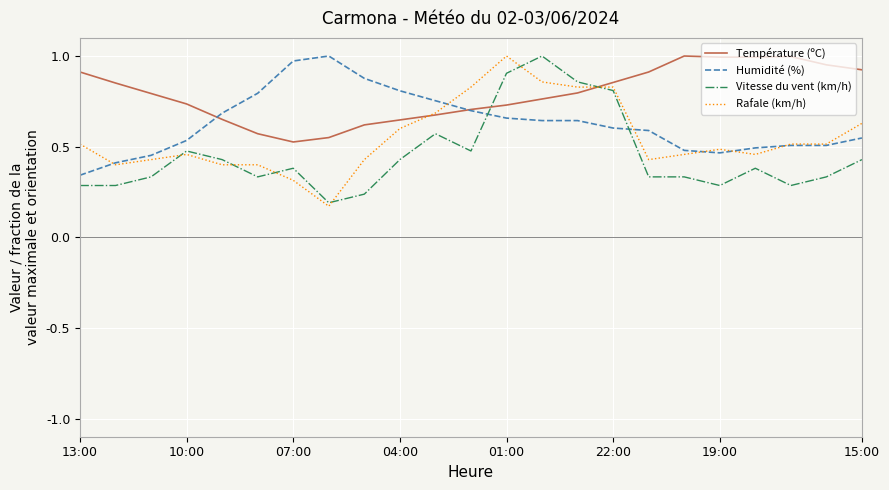

How many intersections are there between Température (ºC) and Vitesse du vent (km/h)?

2